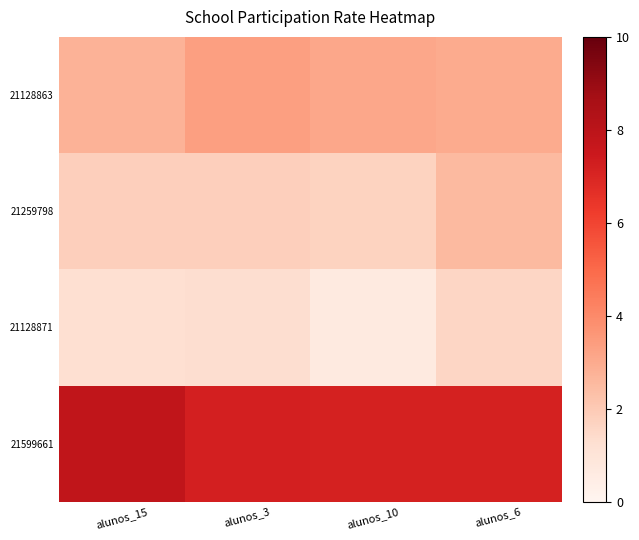

Between alunos_10 and alunos_6, which is larger?

alunos_10